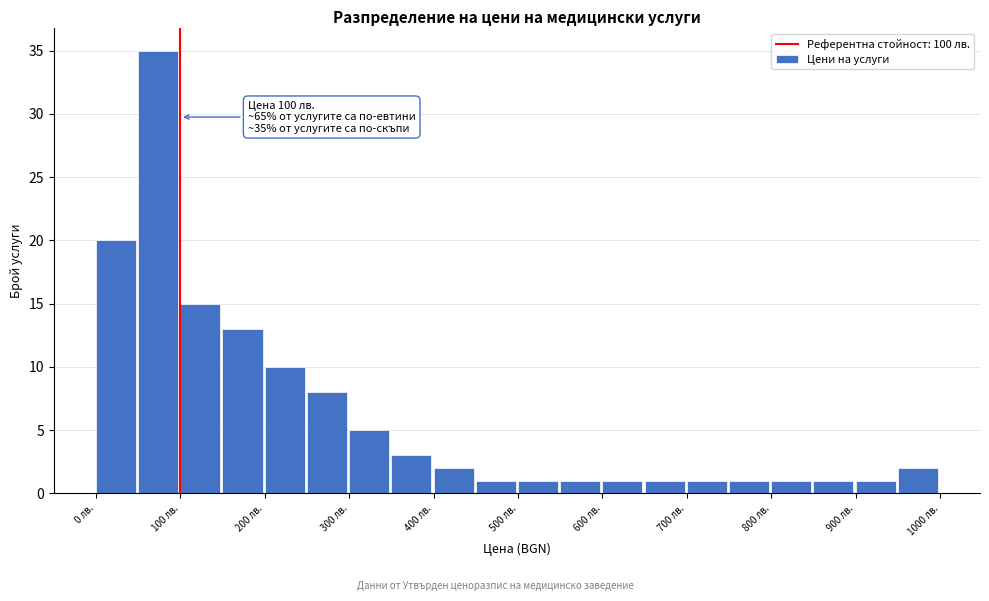

Which range on the x-axis has the tallest bar?

50 to 100